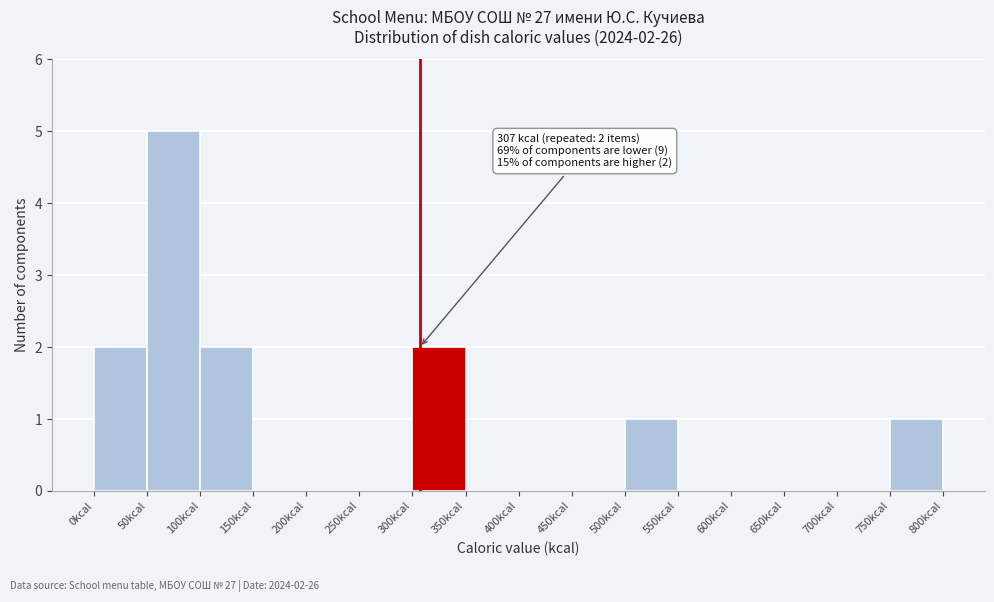

Over which range of the x-axis is the bar tallest?

50 to 100